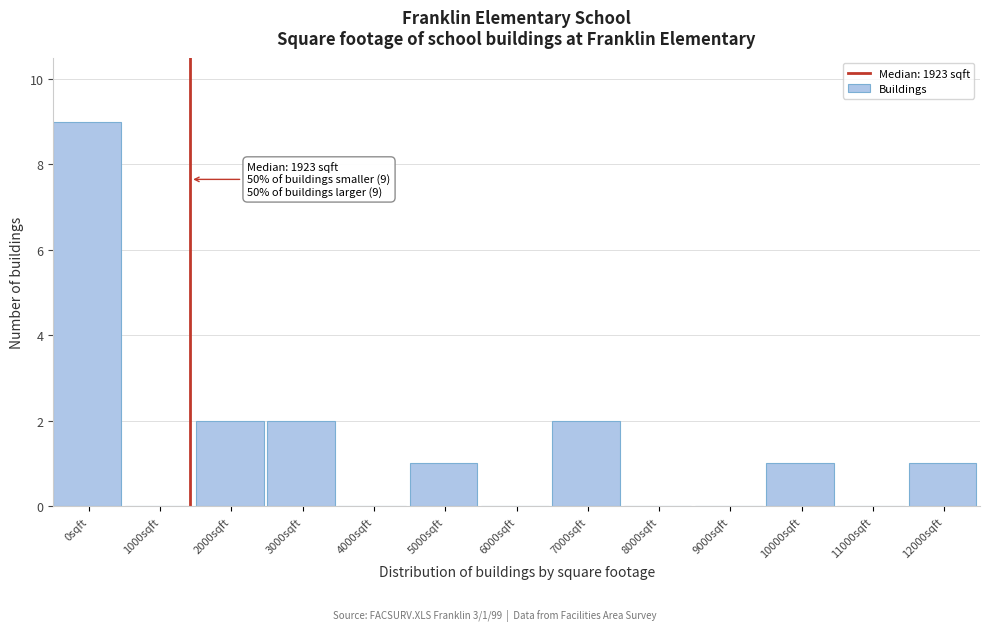

Reading right to left, what are all the values shown in this chart?

12000sqft=1	11000sqft=0	10000sqft=1	9000sqft=0	8000sqft=0	7000sqft=2	6000sqft=0	5000sqft=1	4000sqft=0	3000sqft=2	2000sqft=2	1000sqft=0	0sqft=9